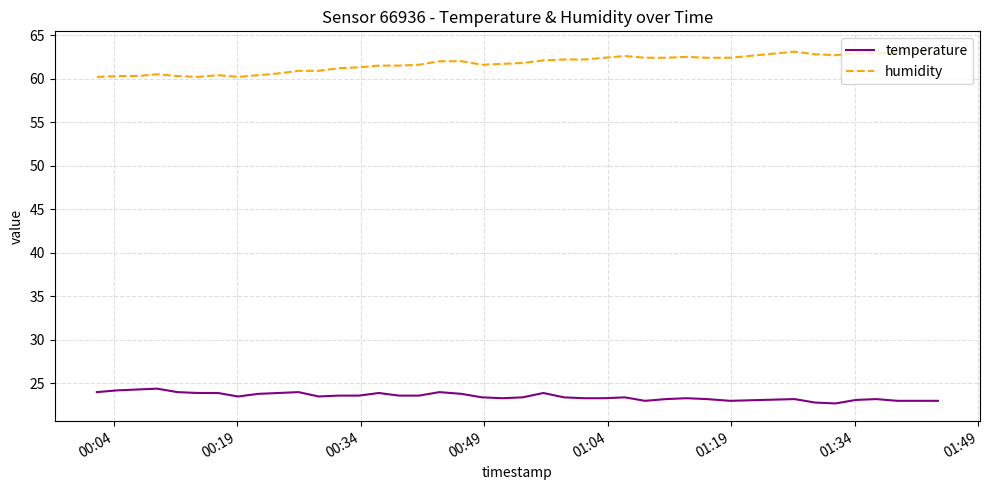

What is the minimum value for temperature?

22.7